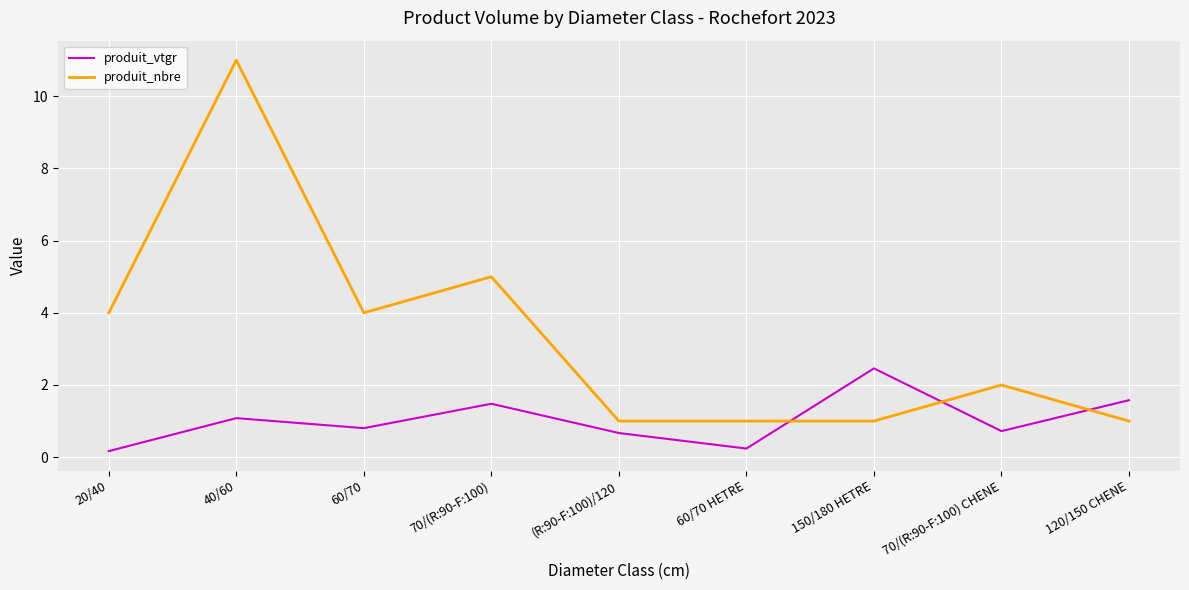

What position from the left is 120/150 CHENE?

9